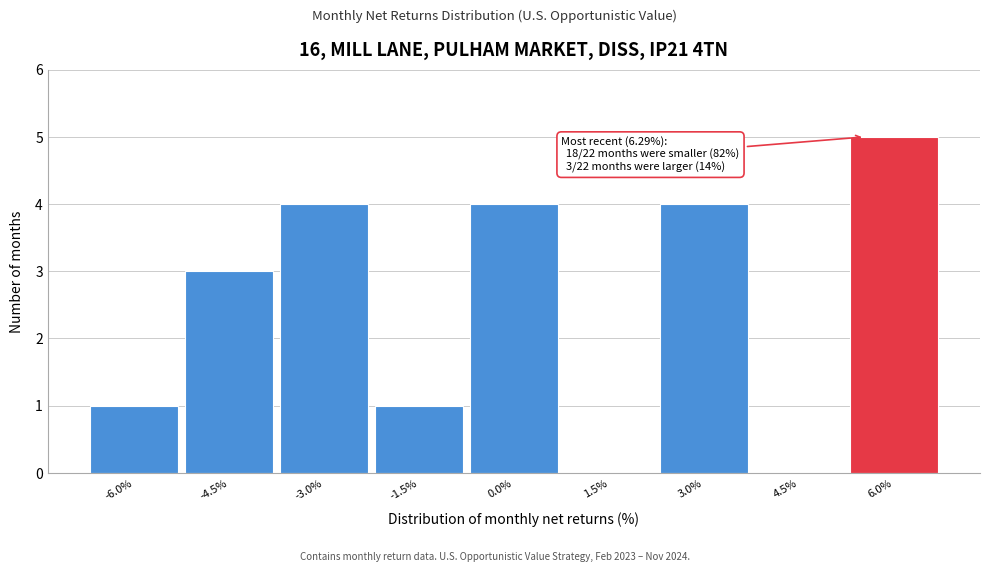

Reading left to right, list all the values displayed in this chart.

-6.0%=1	-4.5%=3	-3.0%=4	-1.5%=1	0.0%=4	1.5%=0	3.0%=4	4.5%=0	6.0%=5